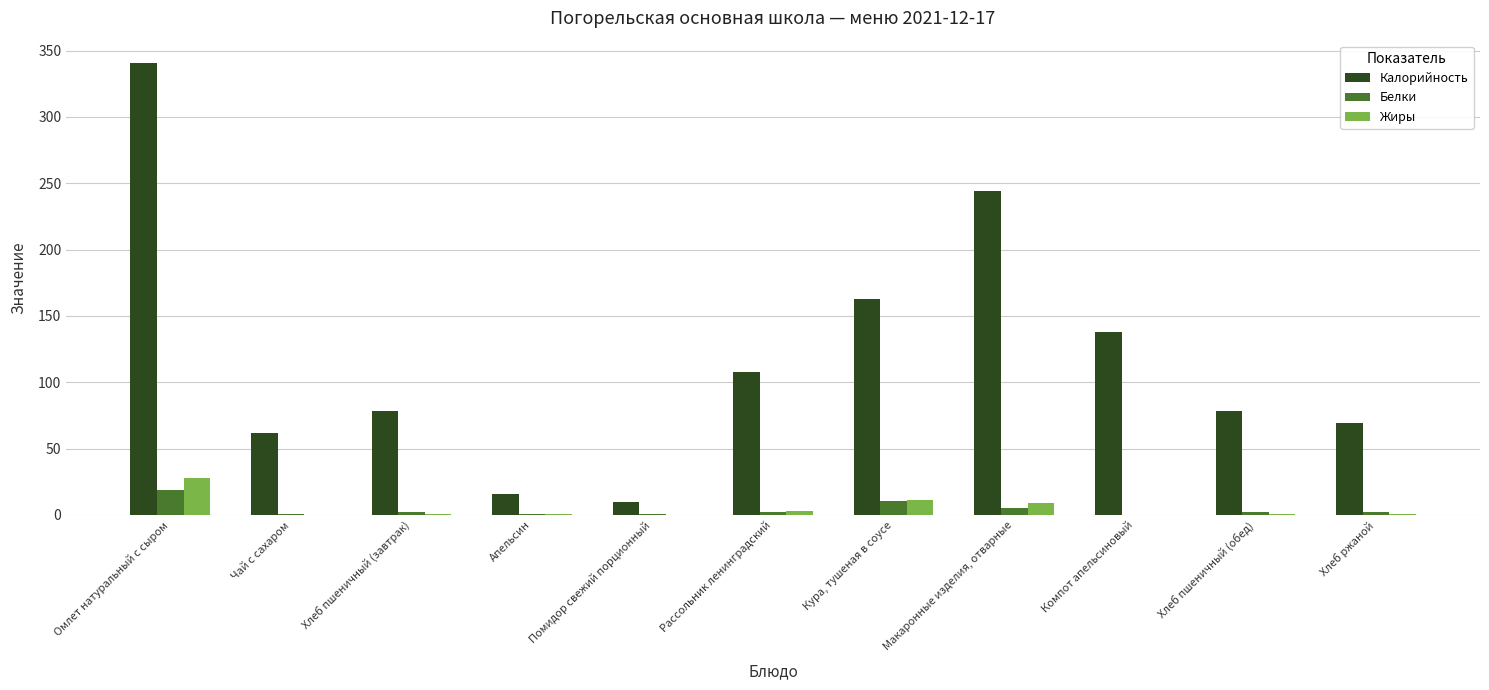

Which category has the highest value in the Жиры series?

Омлет натуральный с сыром